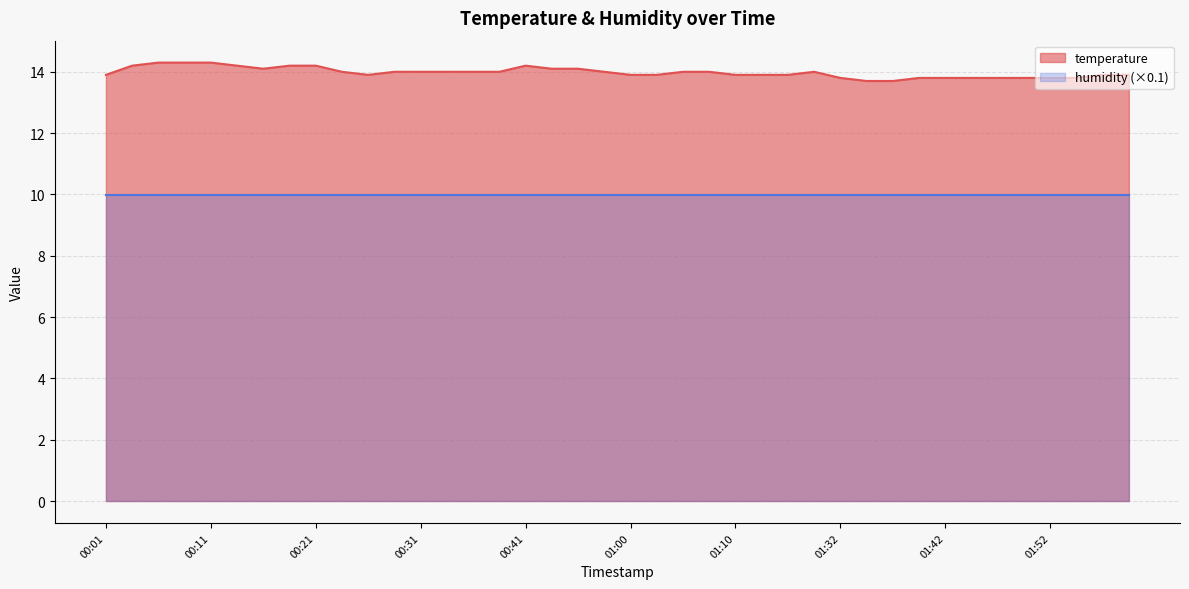

How many series are shown in this chart?

2